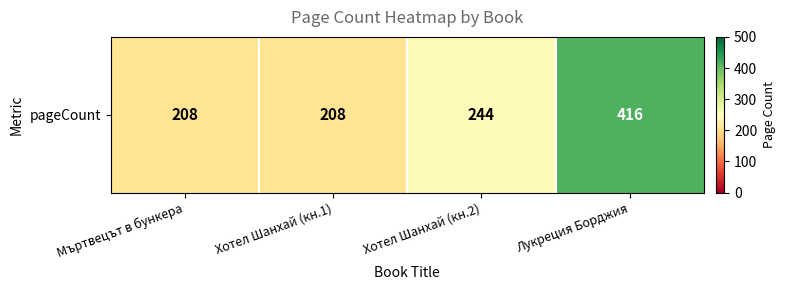

Reading left to right, what are all the values shown in this chart?

208	208	244	416